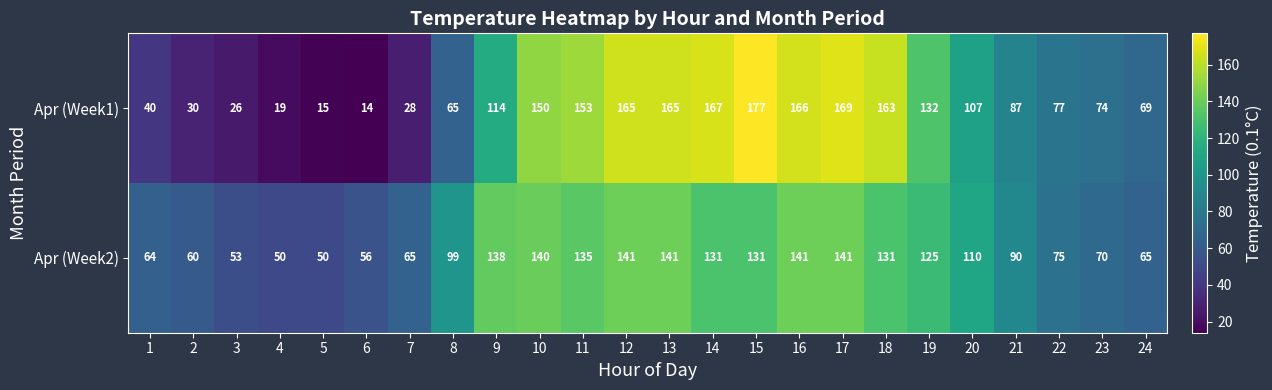

What is the lowest value of the Apr (Week1) series?

14